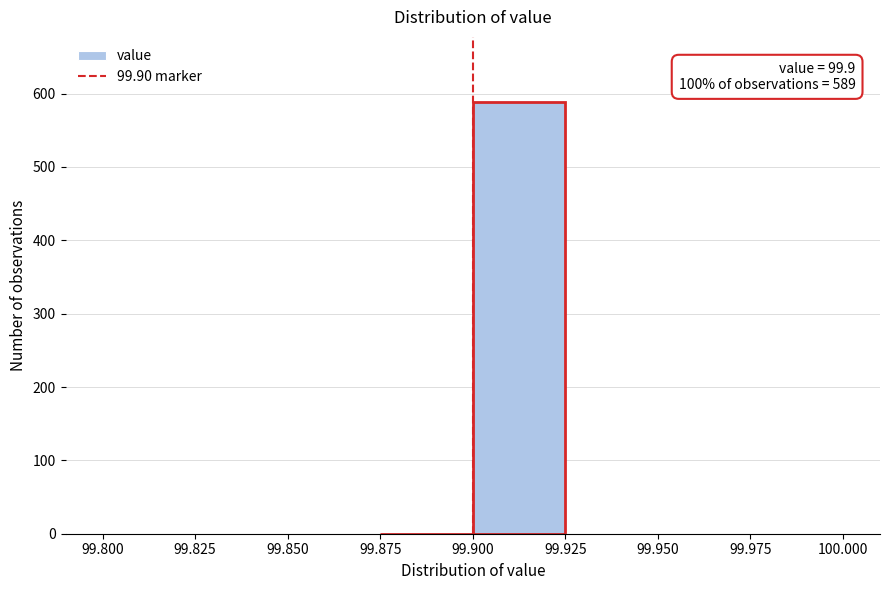

Over which range of the x-axis is the bar tallest?

99.900 to 99.925